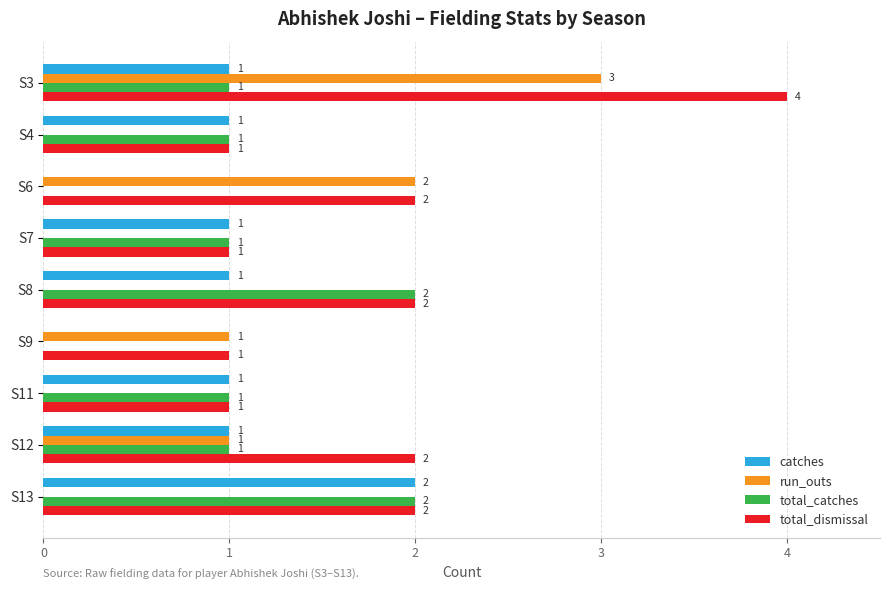

Is the value of total_dismissal at S6 greater than the value of catches at S6?

Yes